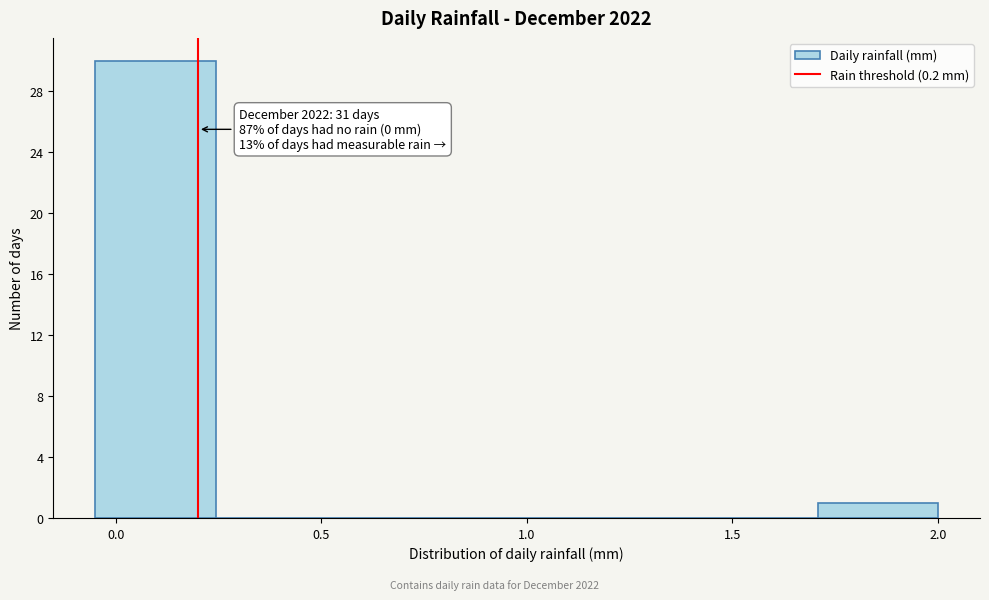

Which range on the x-axis has the tallest bar?

-0.05 to 0.25